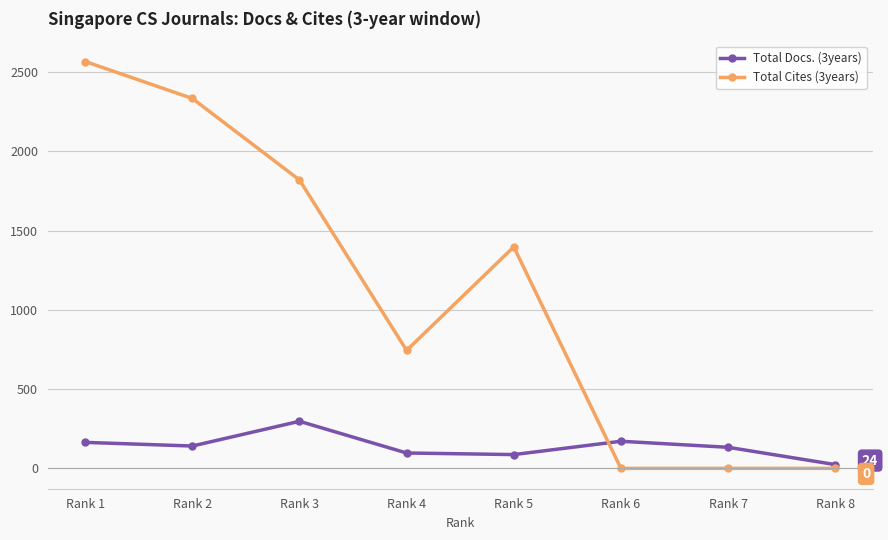

Is the value of Total Cites (3years) at Rank 1 greater than the value of Total Docs. (3years) at Rank 1?

Yes